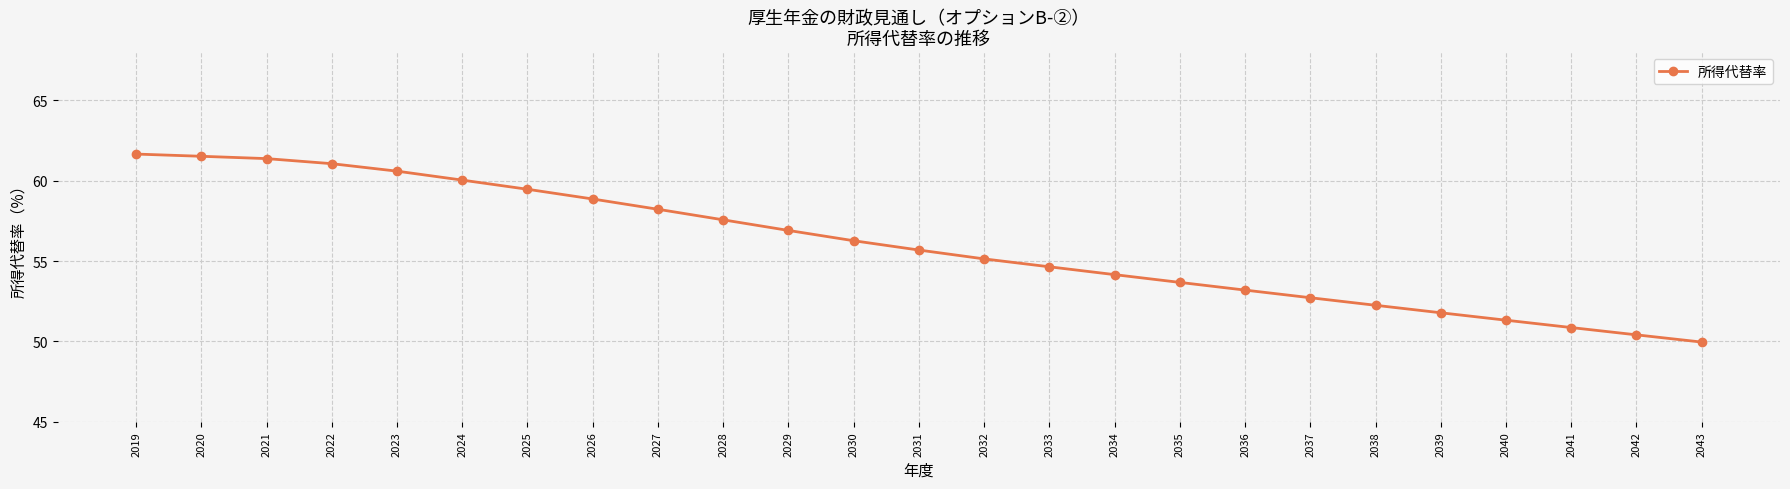

How many data points are less than 55?

11